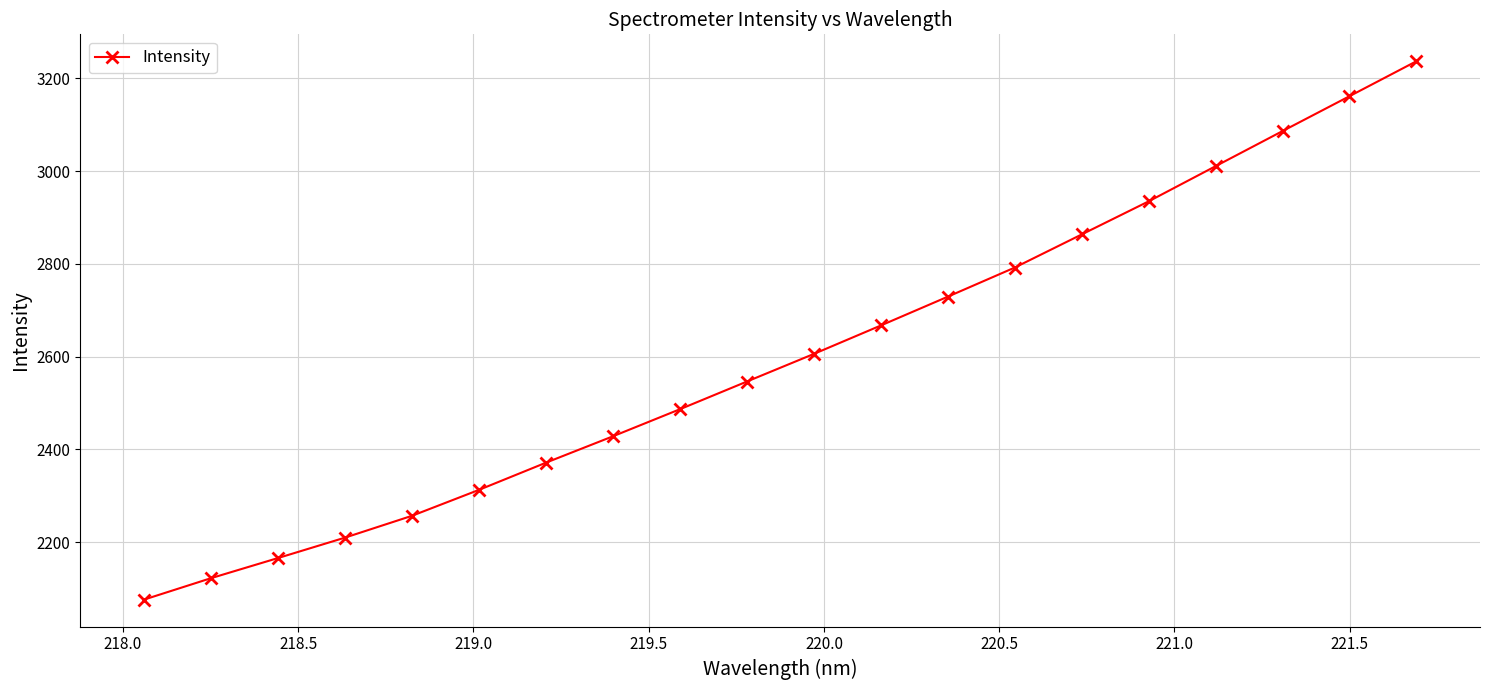

What is the value of the 15th point from the left?

2863.6